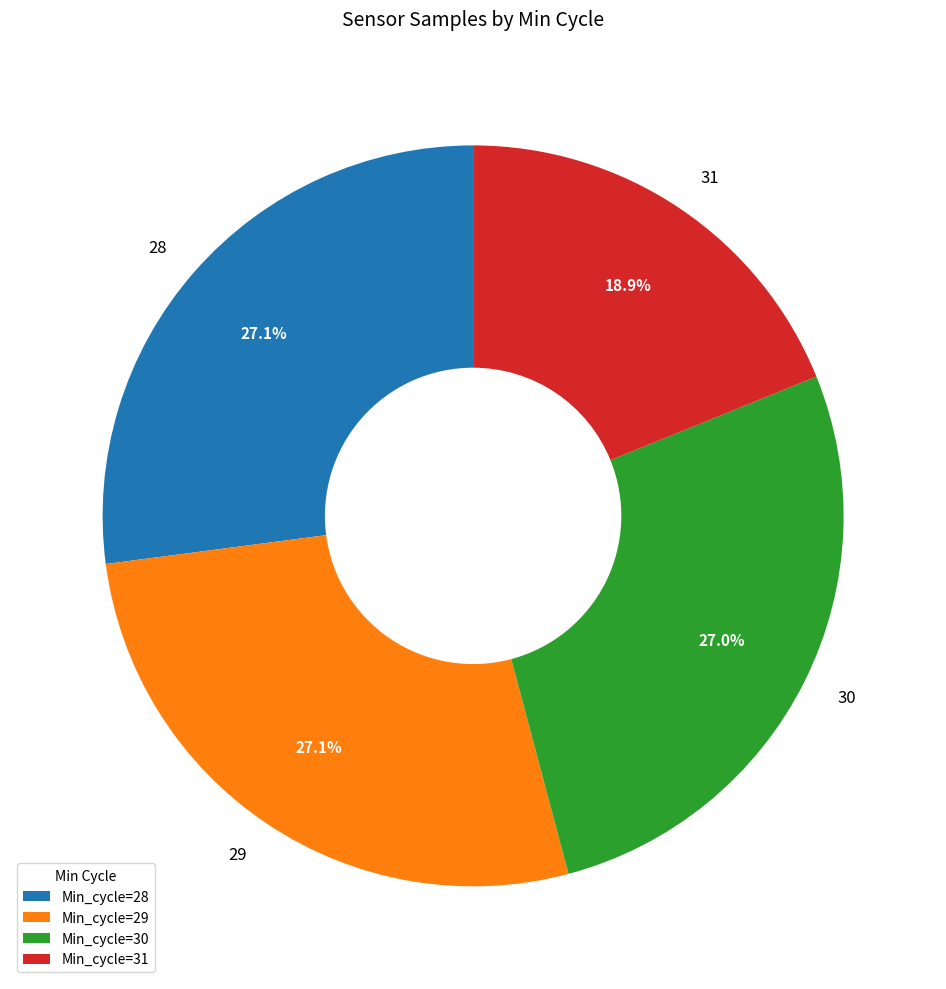

Does 30 represent more than half of the total?

No